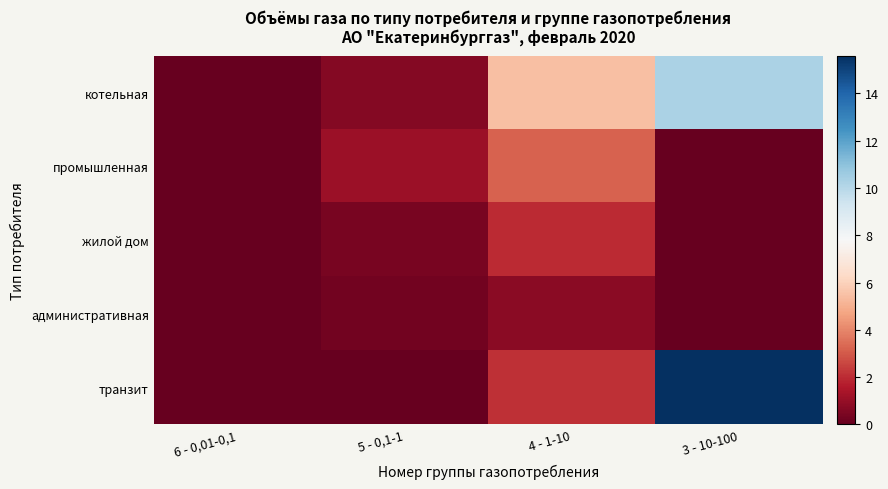

Reading left to right, list all the values displayed in this chart.

котельная: 6 - 0,01-0,1=0.0	5 - 0,1-1=0.6	4 - 1-10=5.5	3 - 10-100=10.2
промышленная: 6 - 0,01-0,1=0.1	5 - 0,1-1=1.1	4 - 1-10=3.2	3 - 10-100=0.0
жилой дом: 6 - 0,01-0,1=0.0	5 - 0,1-1=0.4	4 - 1-10=1.9	3 - 10-100=0.0
административная: 6 - 0,01-0,1=0.0	5 - 0,1-1=0.3	4 - 1-10=0.7	3 - 10-100=0.0
транзит: 6 - 0,01-0,1=0.0	5 - 0,1-1=0.0	4 - 1-10=2.1	3 - 10-100=15.6